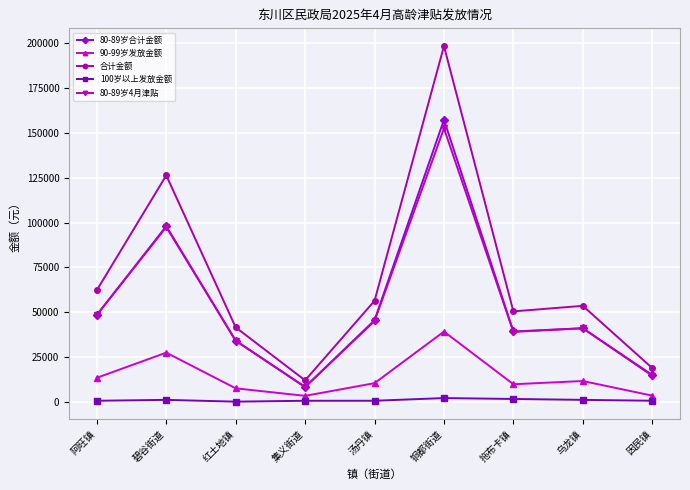

True or false: 90-99岁发放金额 and 合计金额 cross at least once.

False